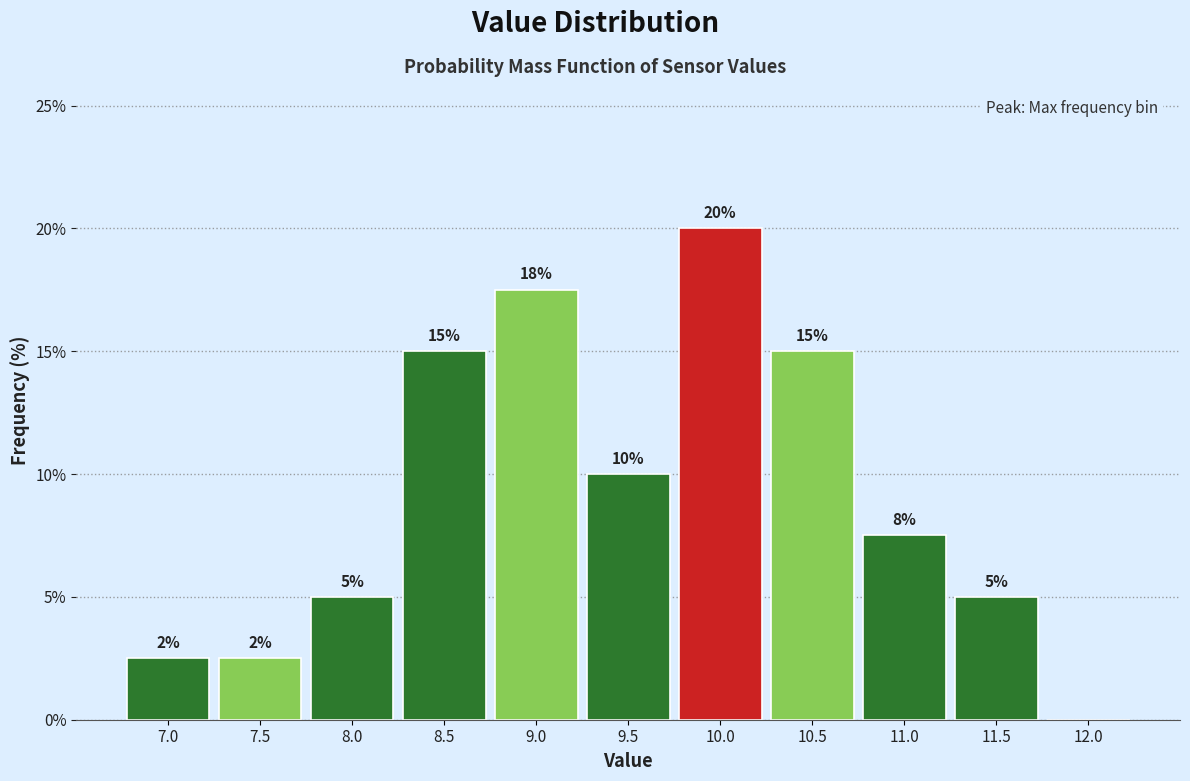

Between 8.0 and 9.5, which is larger?

9.5